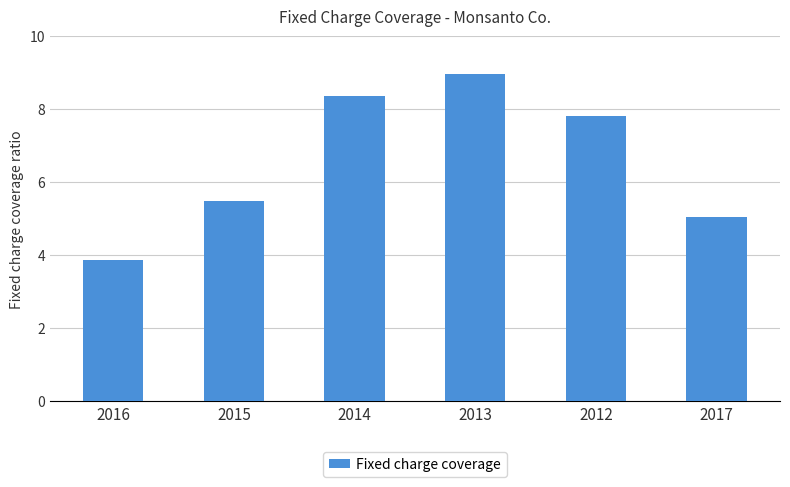

Reading right to left, what are all the values shown in this chart?

2017=5.0	2012=7.8	2013=9.0	2014=8.4	2015=5.5	2016=3.9